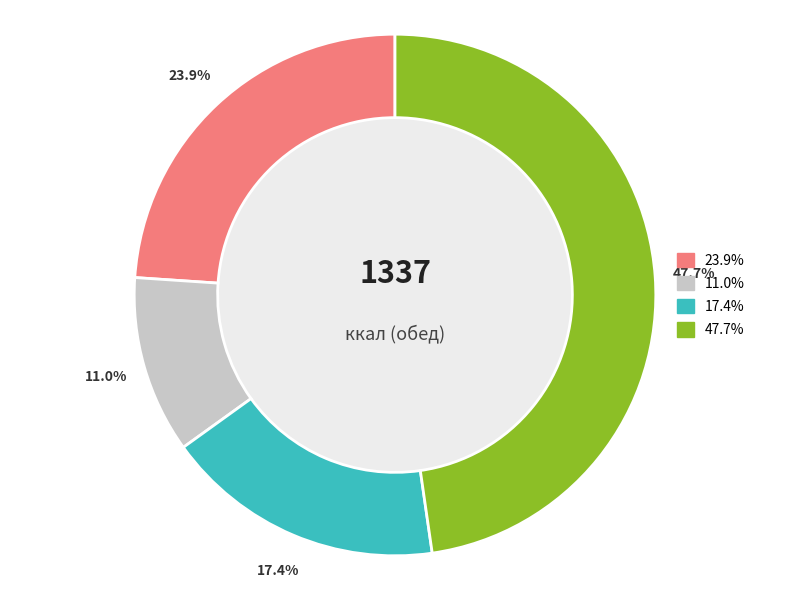

Does any single category account for the majority?

No